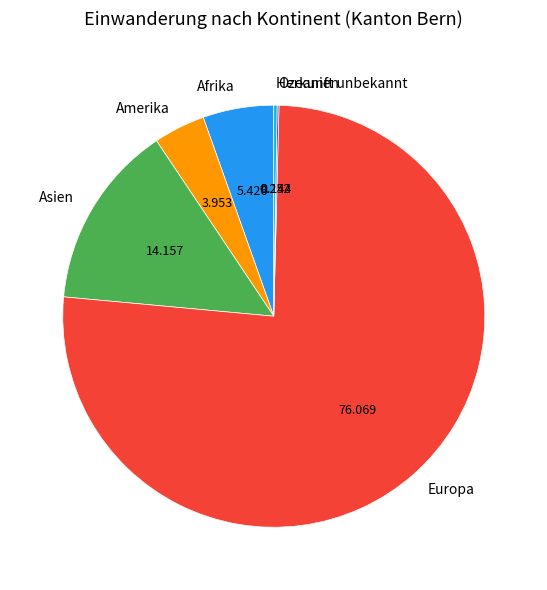

Which slice represents more than half of the pie?

Europa